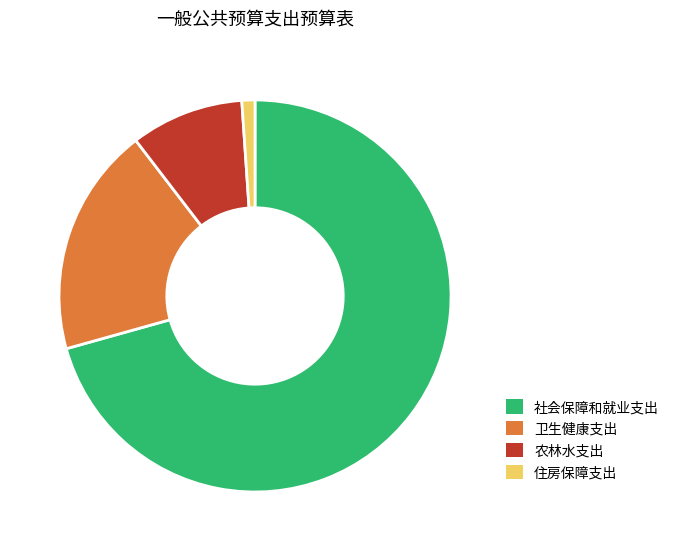

Is the sum of 社会保障和就业支出 and 住房保障支出 greater than half?

Yes